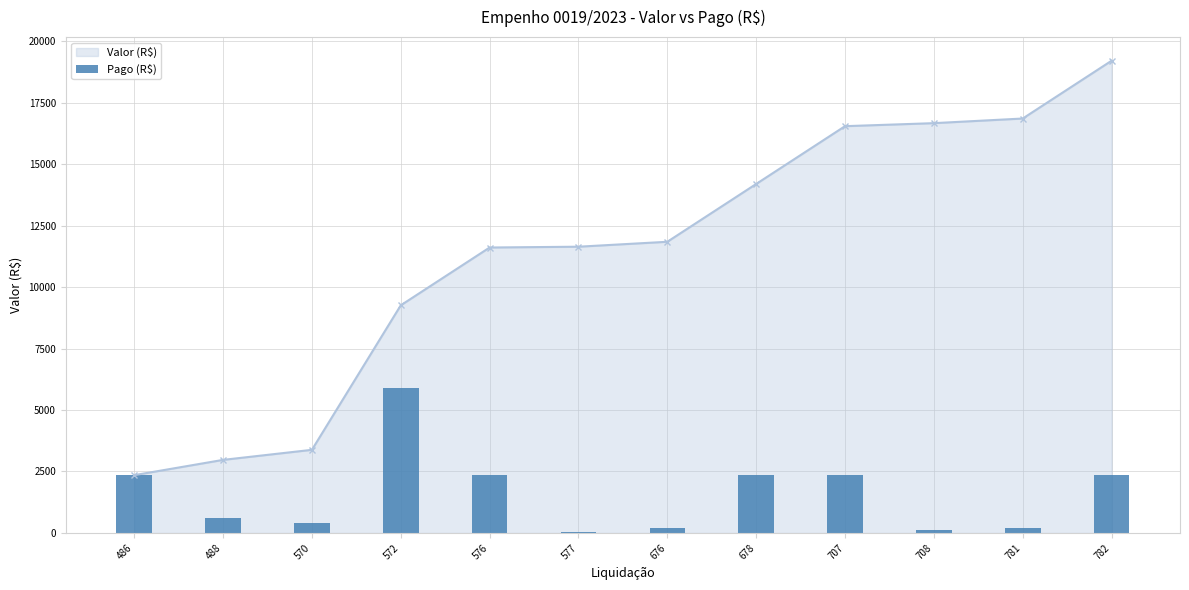

How many values in the Valor (R$) series are below 11838?

6